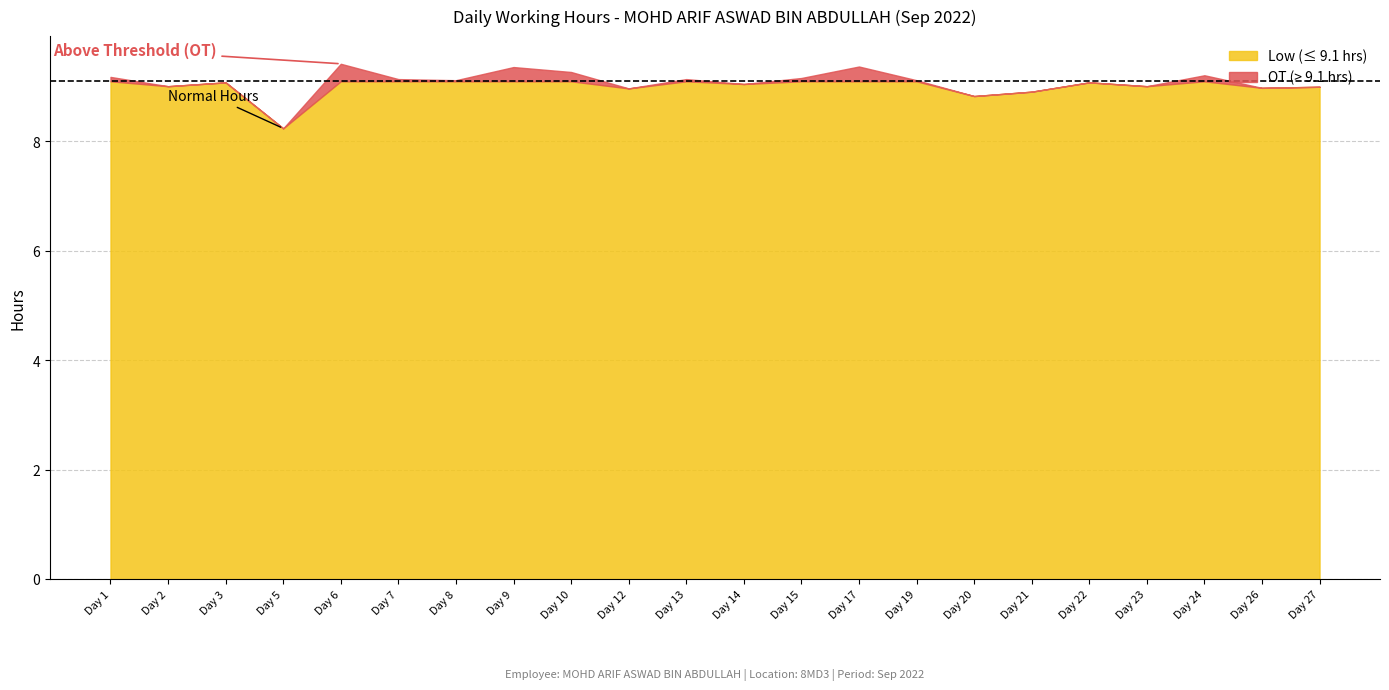

The chart shows a value of 9.2 at 15. True or false?

True